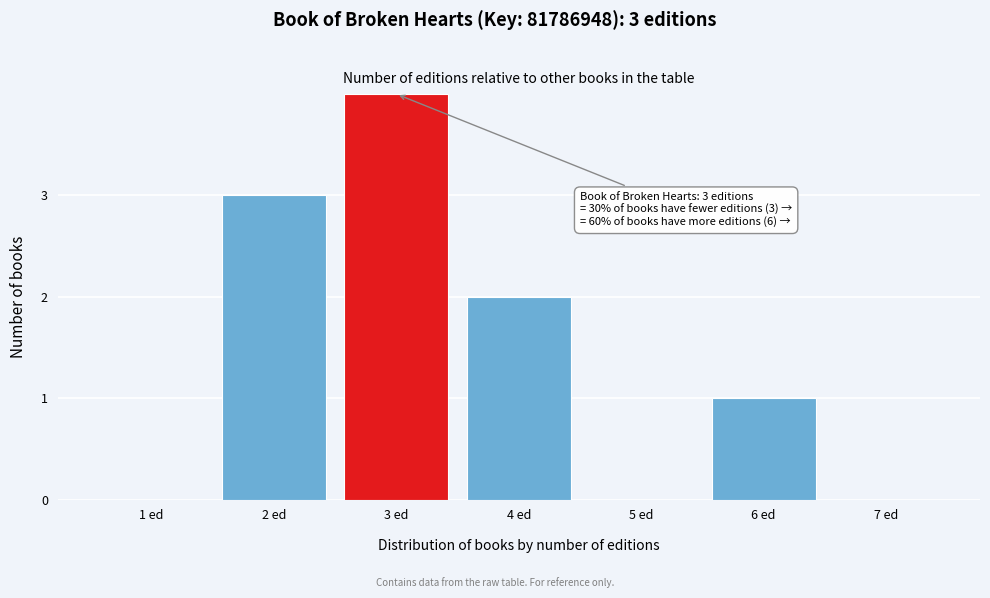

Reading left to right, what are all the values shown in this chart?

1 ed=0	2 ed=3	3 ed=4	4 ed=2	5 ed=0	6 ed=1	7 ed=0